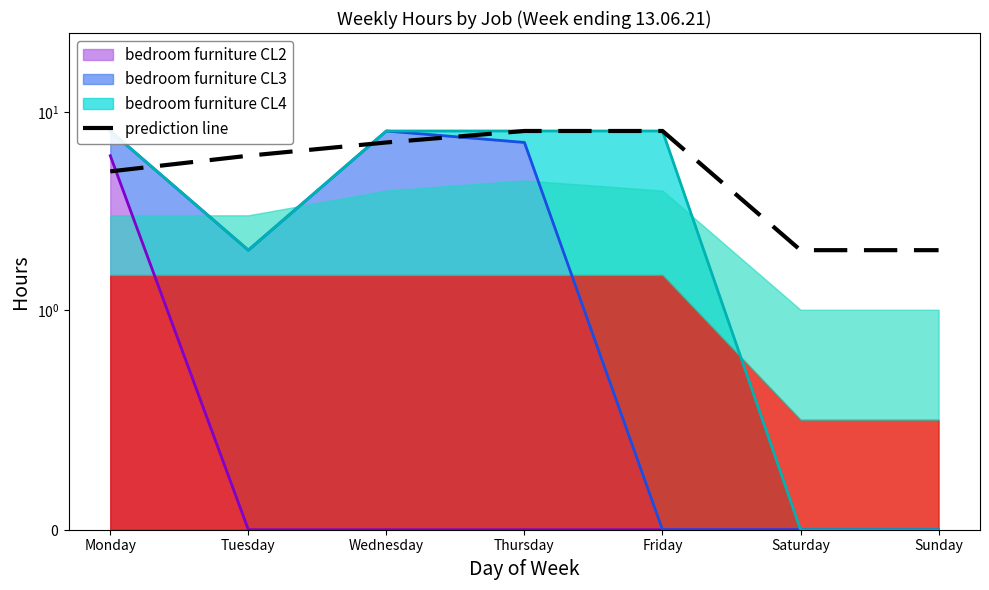

What is the difference between the values at Tuesday and Friday?

2